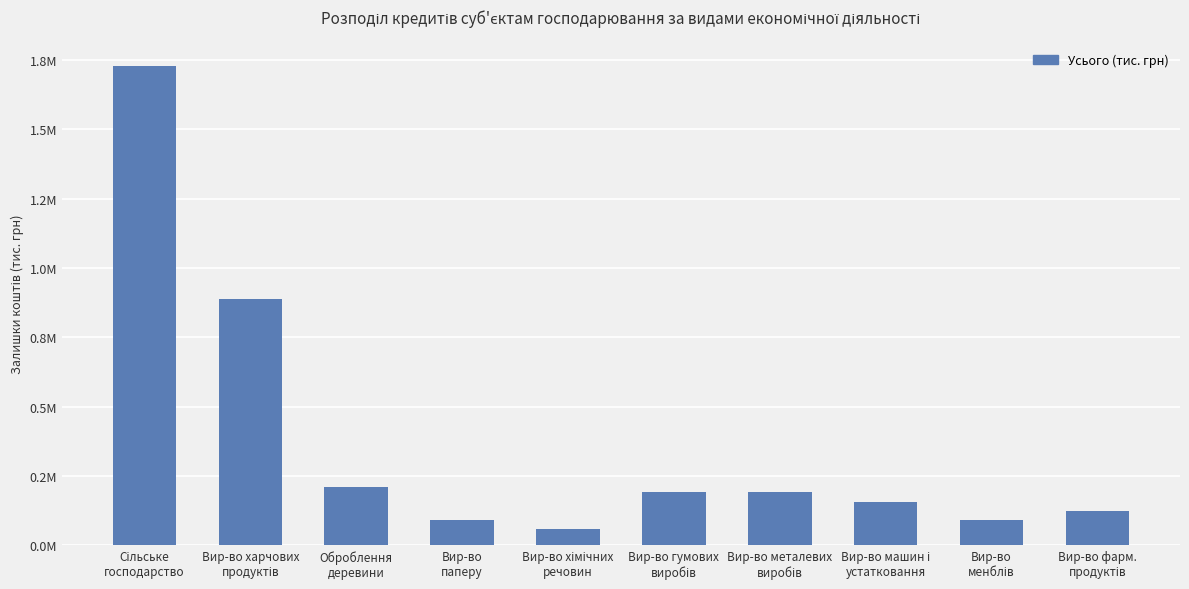

Reading left to right, what are all the values shown in this chart?

1727944.8	889949.9	209397.6	90285.2	60108.9	193462.6	193313.4	156271.5	89313.3	122952.7